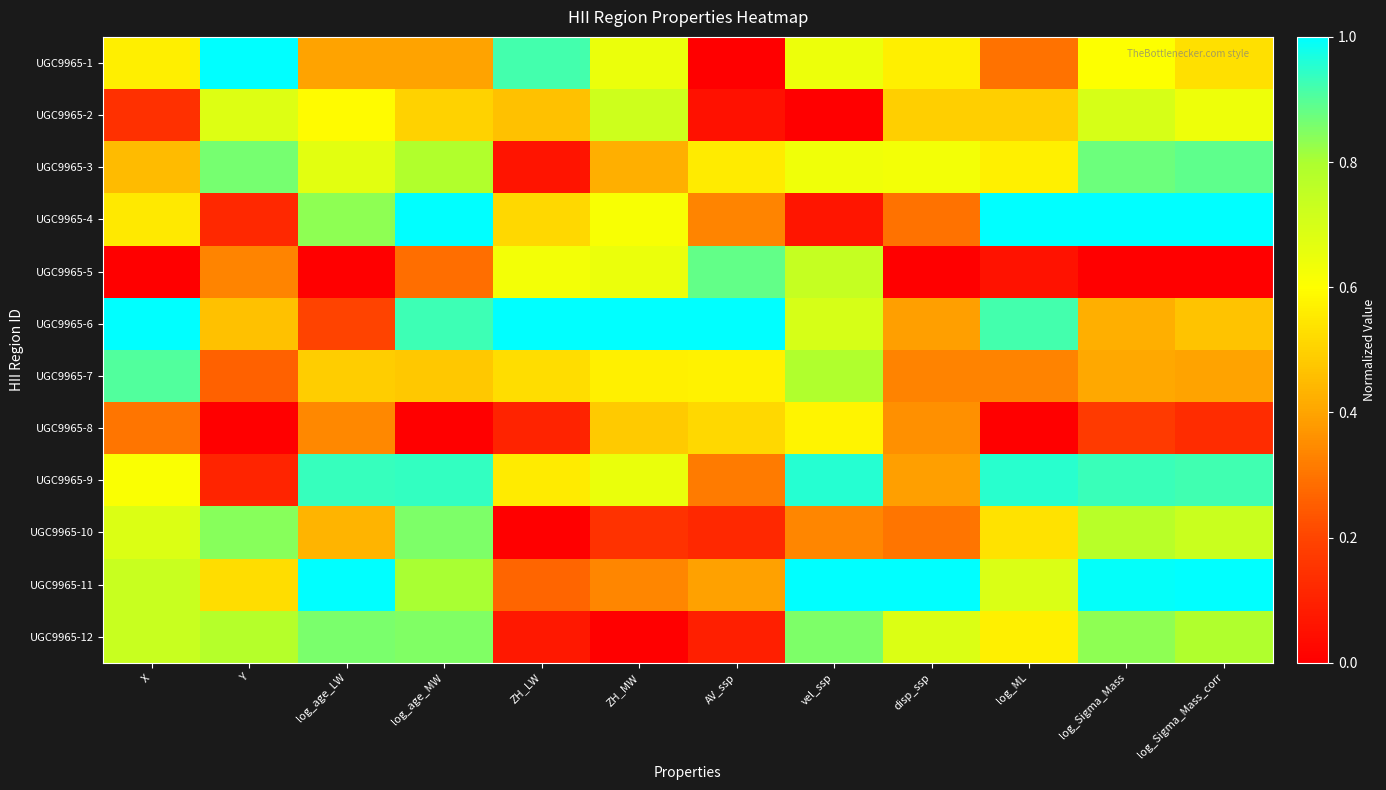

Which series has the largest total across all categories?

UGC9965-11